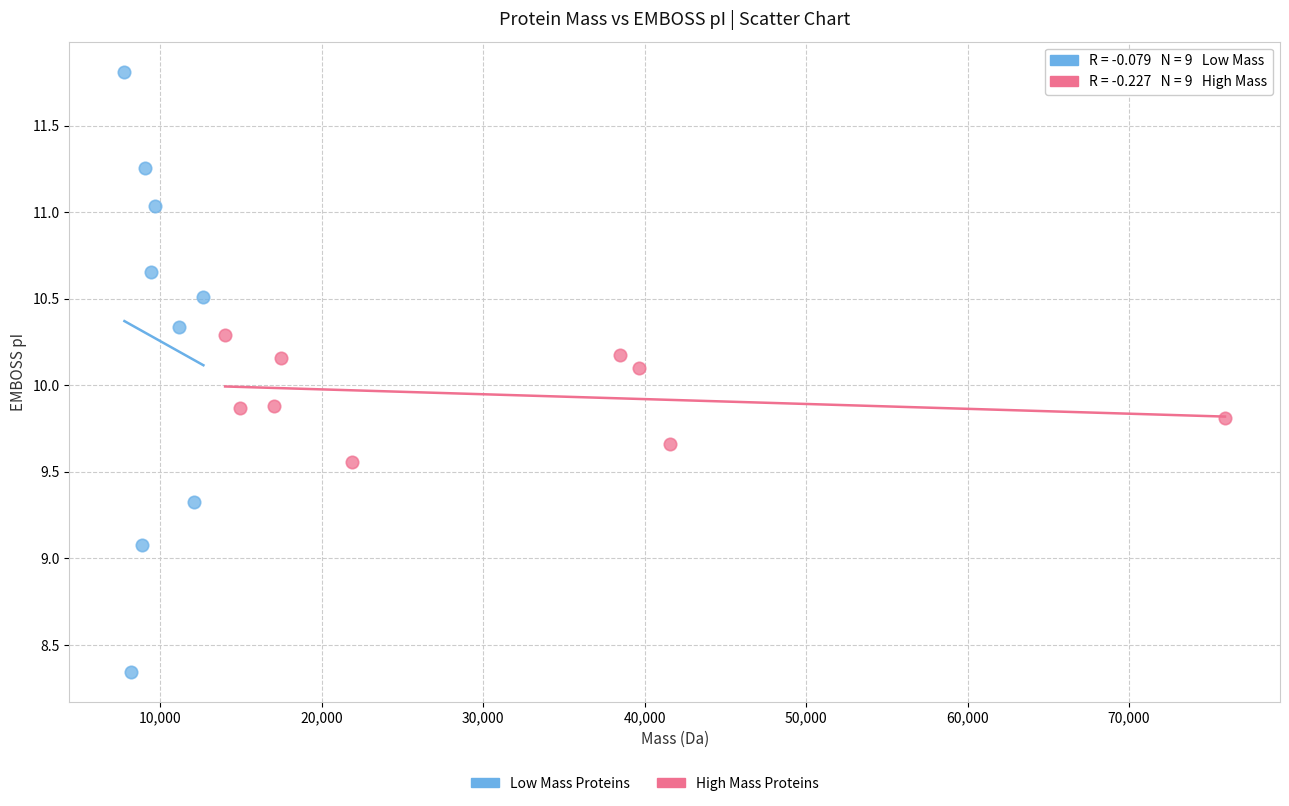

Which series reaches the minimum Y coordinate?

Low Mass Proteins